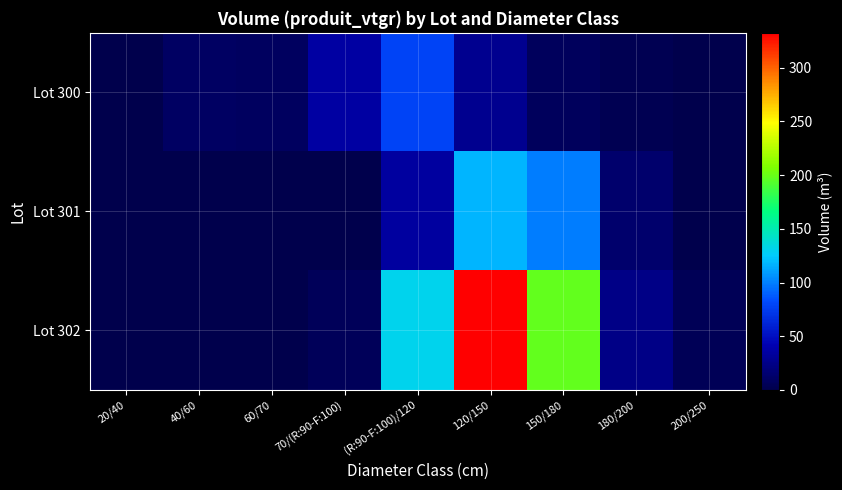

Which series has the largest total across all categories?

Lot 302